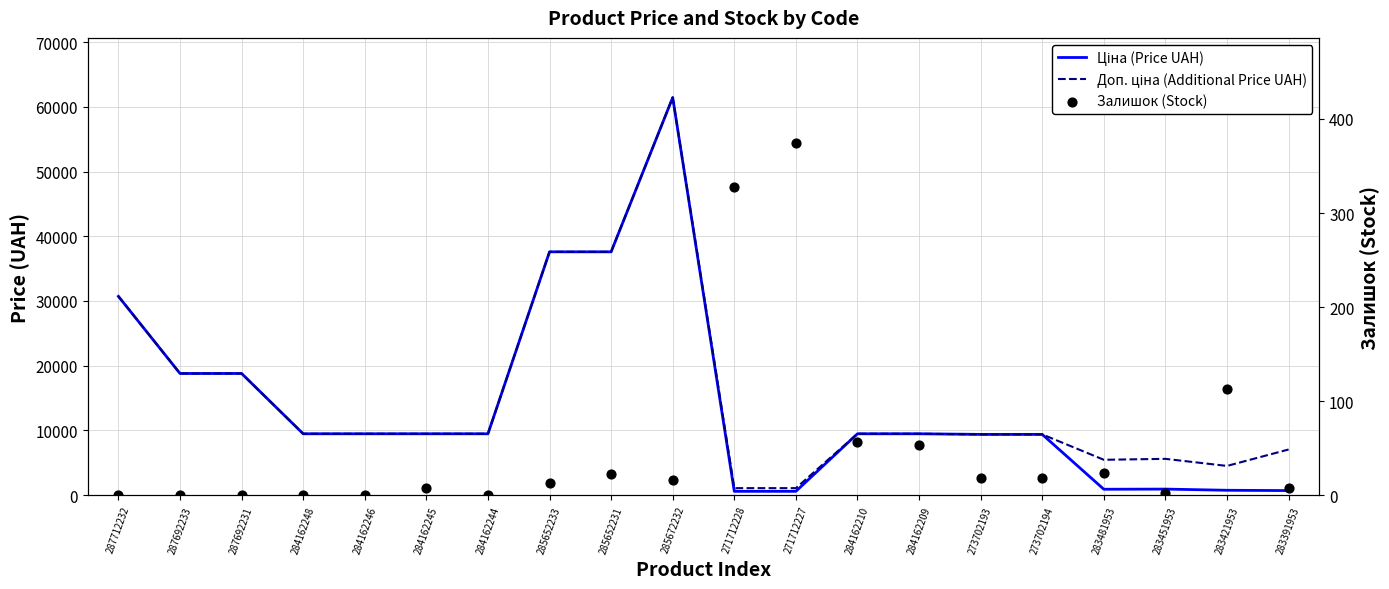

At how many categories does at least one series exceed 10369?

6